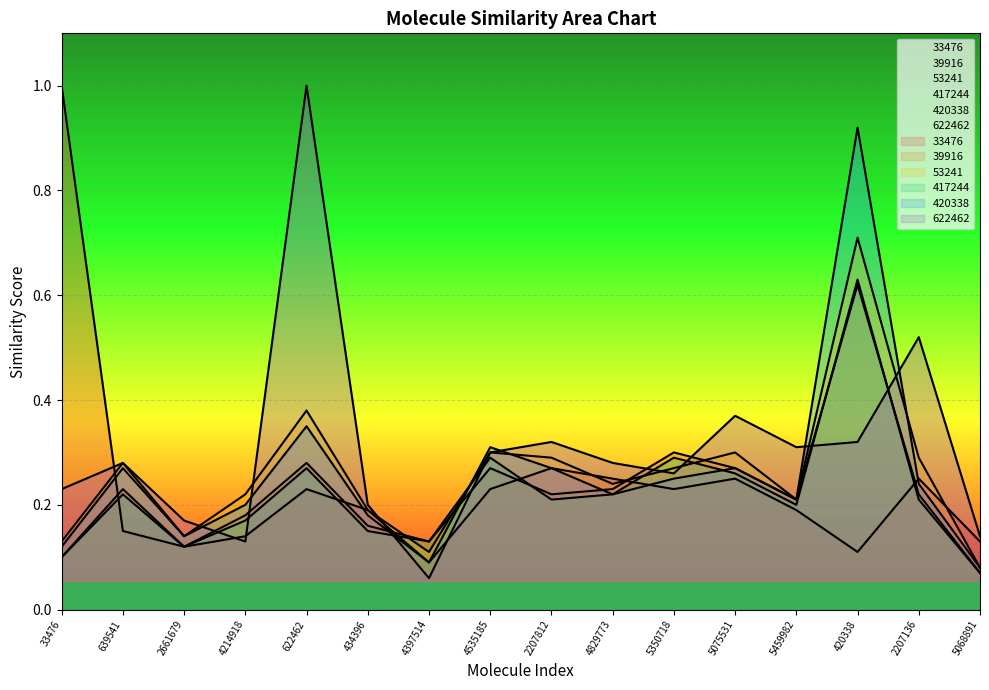

What is the difference between the maximum and minimum values in the 39916 series?

0.6